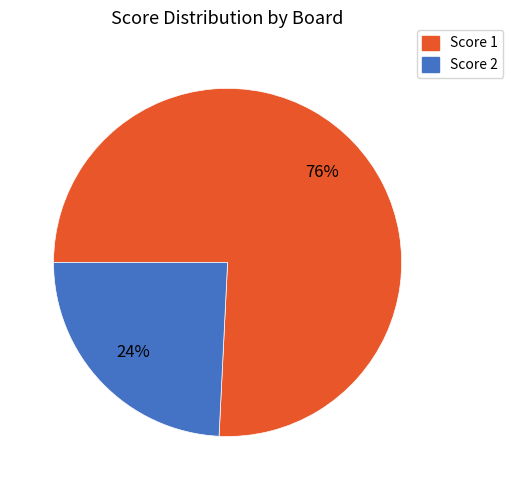

How many slices are in this pie chart?

2